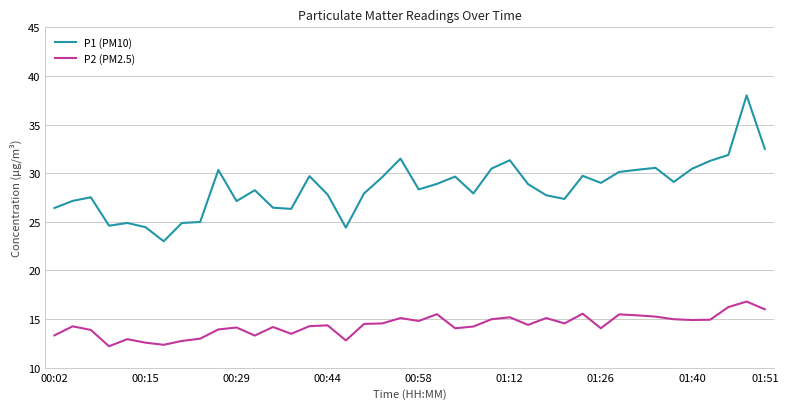

Which series has the largest range (max minus min)?

P1 (PM10)